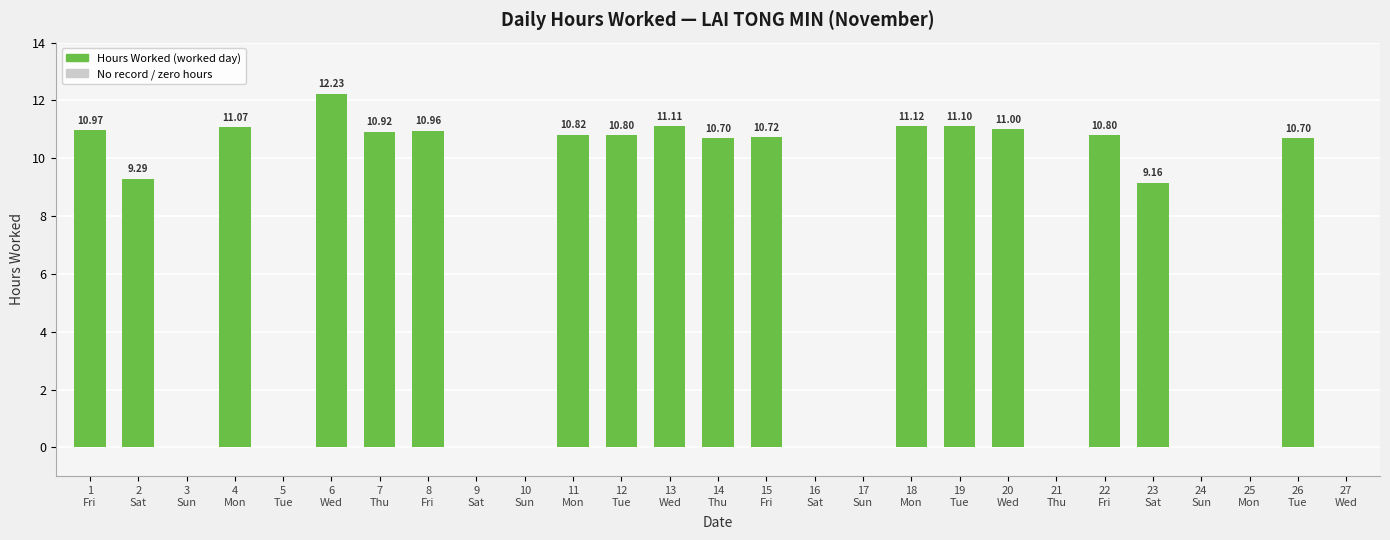

What is the sum of all values?

183.5